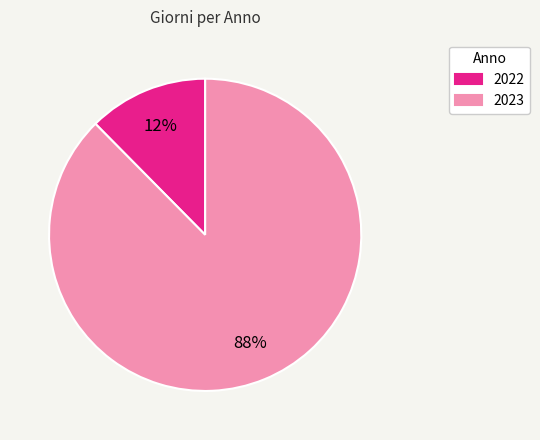

What is the smallest slice in the pie chart?

2022